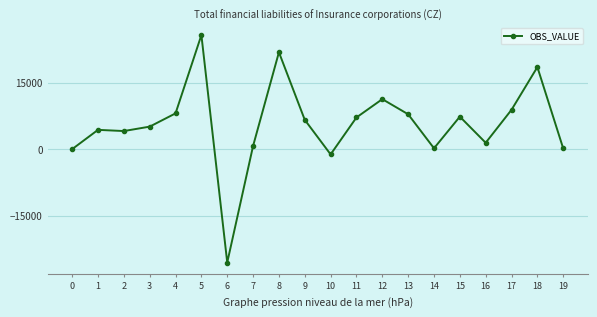

What is the maximum value shown in the chart?

25740